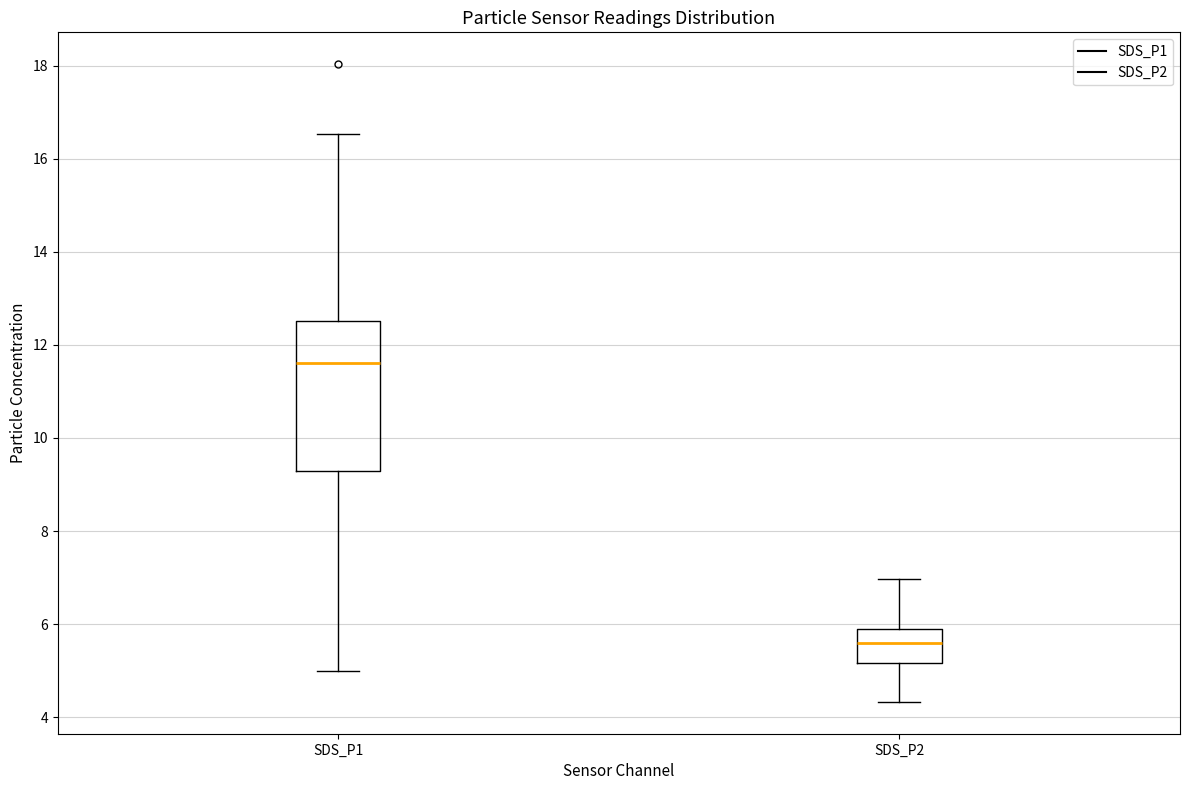

Which box has the lowest median line?

SDS_P2